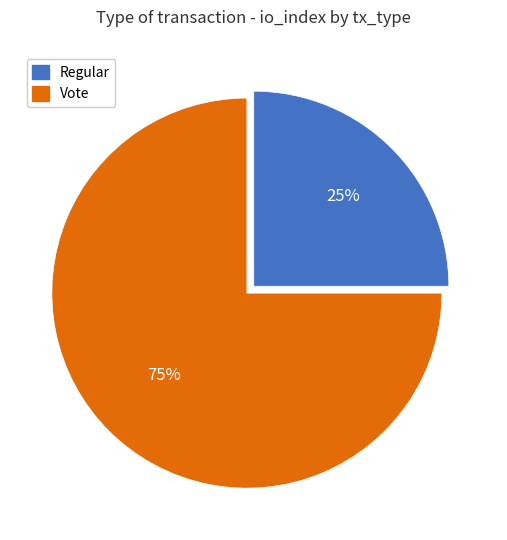

Which category accounts for the majority?

Vote